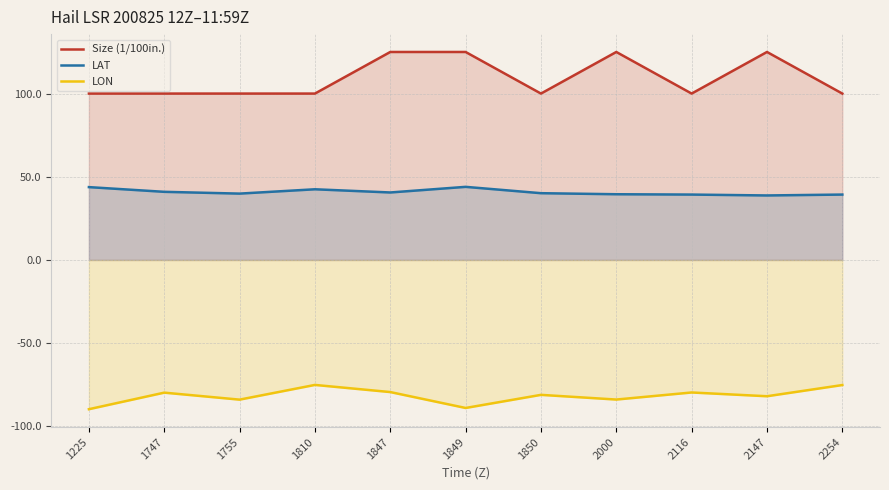

What is the difference between the second highest and minimum values in the LON series?

14.5